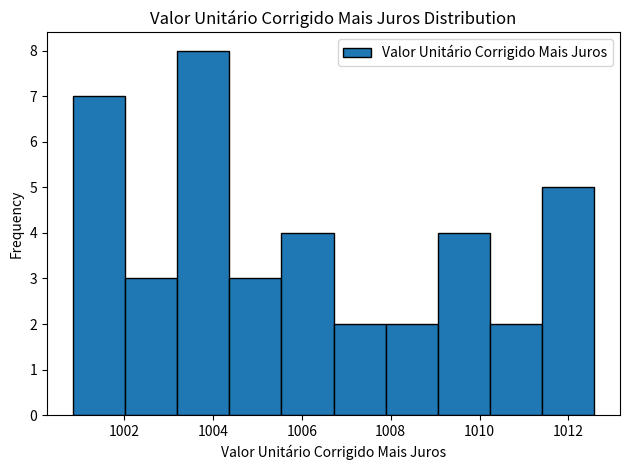

Over which range of the x-axis is the bar tallest?

1003.2 to 1004.4